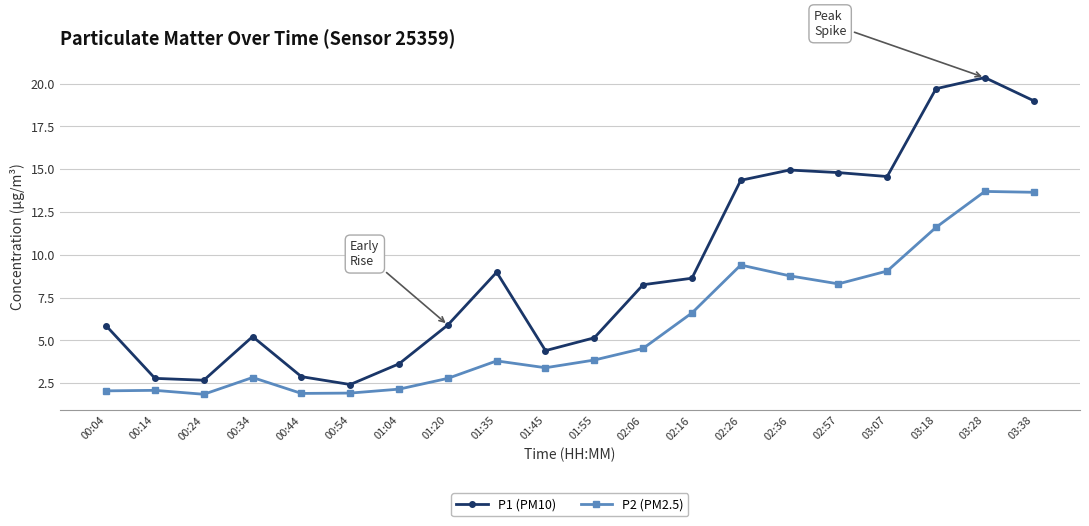

What is the label of the 5th point from the right?

02:57